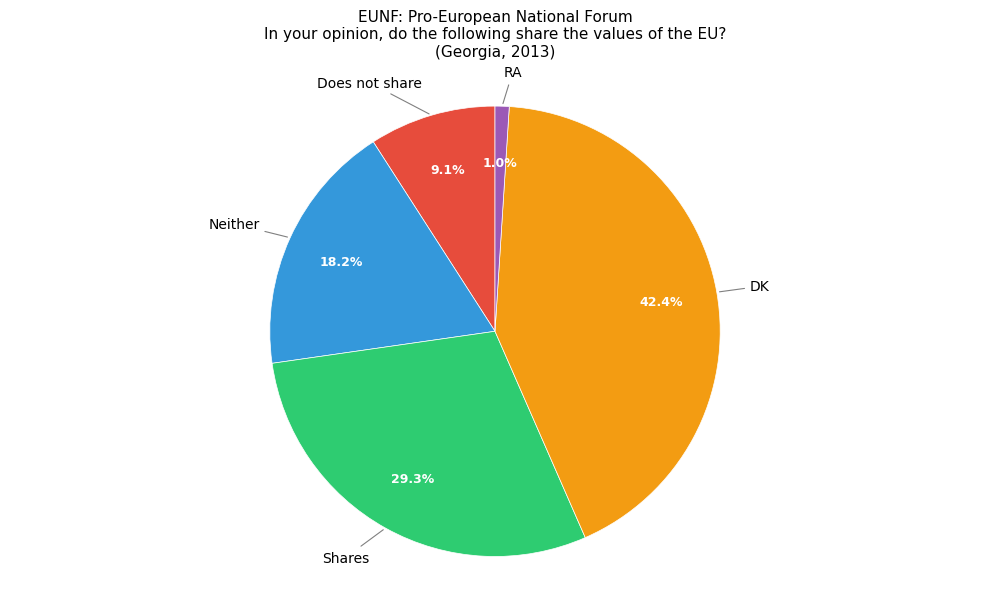

Is there a majority slice in this chart?

No